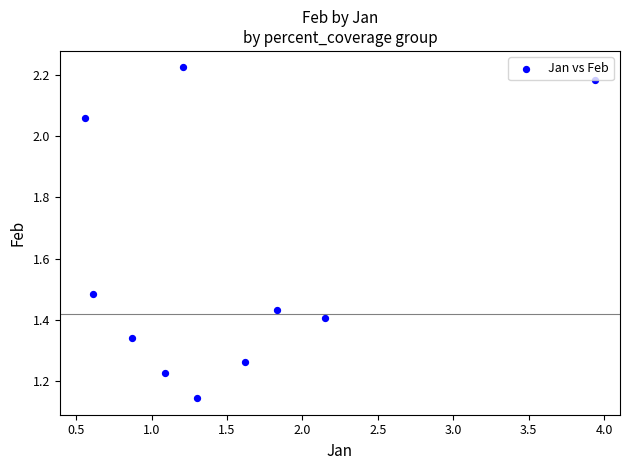

What is the average Y value?

1.6